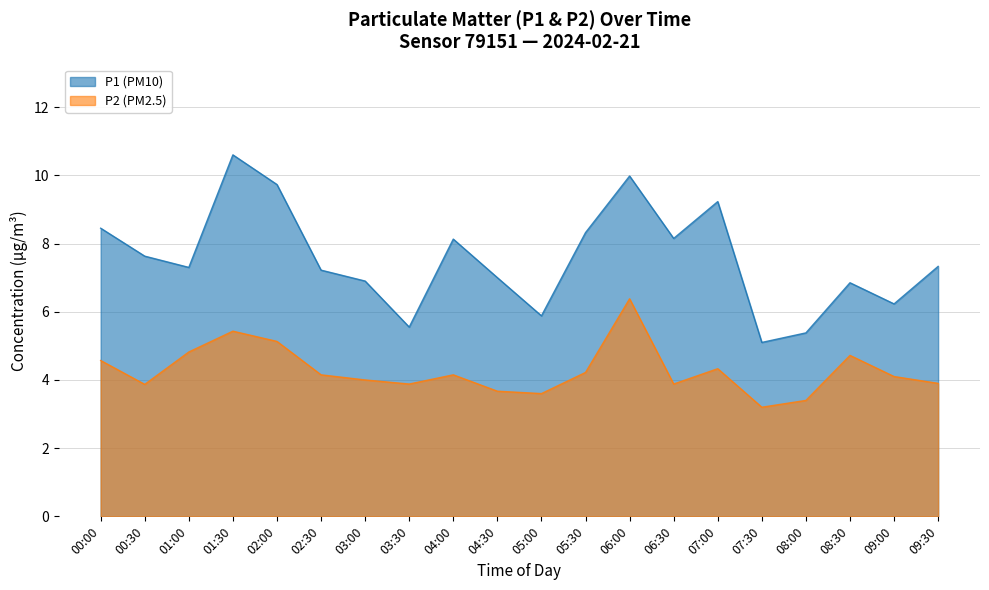

What is the sum of the P1 values at 05:30 and 07:00?

17.6